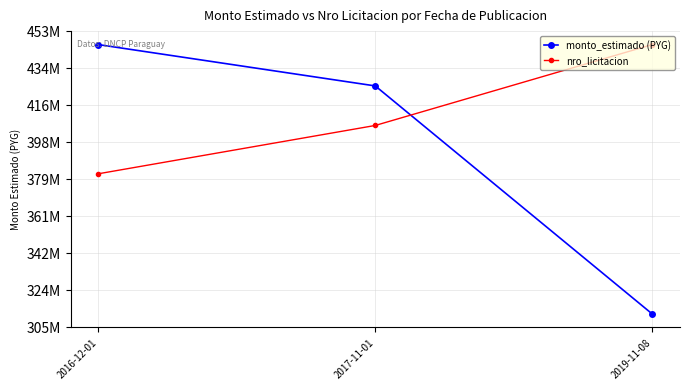

Reading left to right, transcribe all the data shown in this chart.

monto_estimado: 2016-12-01=1.0	2017-11-01=1.0	2019-11-08=0.7
nro_licitacion: 2016-12-01=0.9	2017-11-01=0.9	2019-11-08=1.0